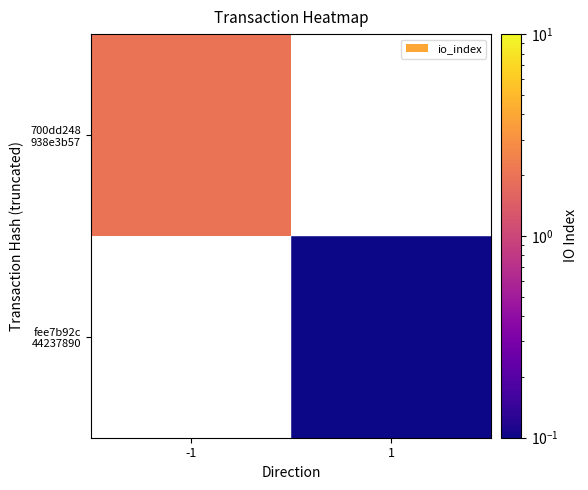

Which has a higher value, 1 or -1?

-1